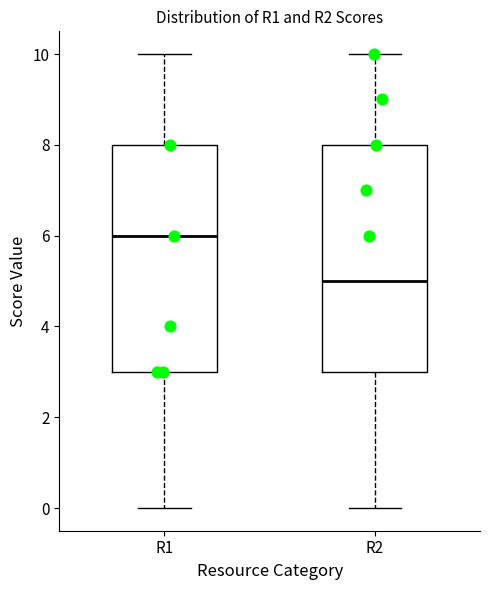

Where is the lower edge of the box for R1 on the y-axis? The values are not printed on the chart, so give them approximately, as read against the axis.

3